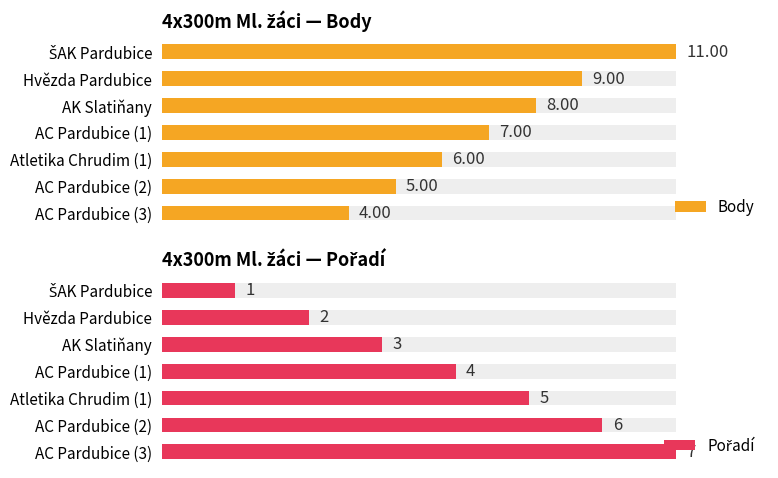

What is the difference between the maximum and minimum values in the Pořadí series?

6